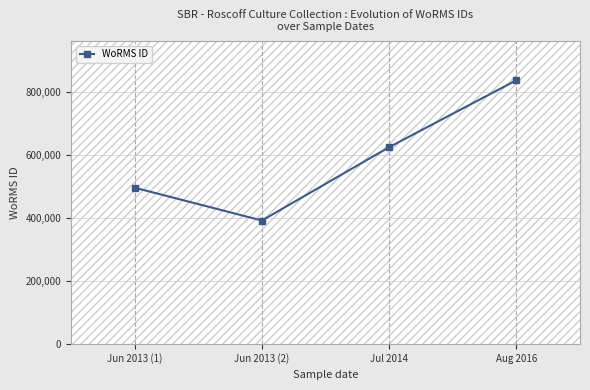

Read the value at Aug 2016.

837075